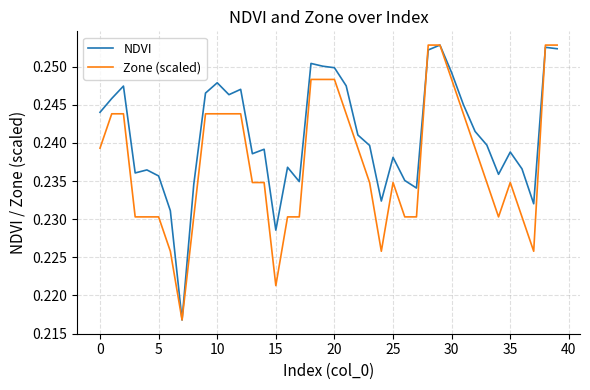

List the series in order of their overall mean, highest first.

NDVI, Zone (scaled)